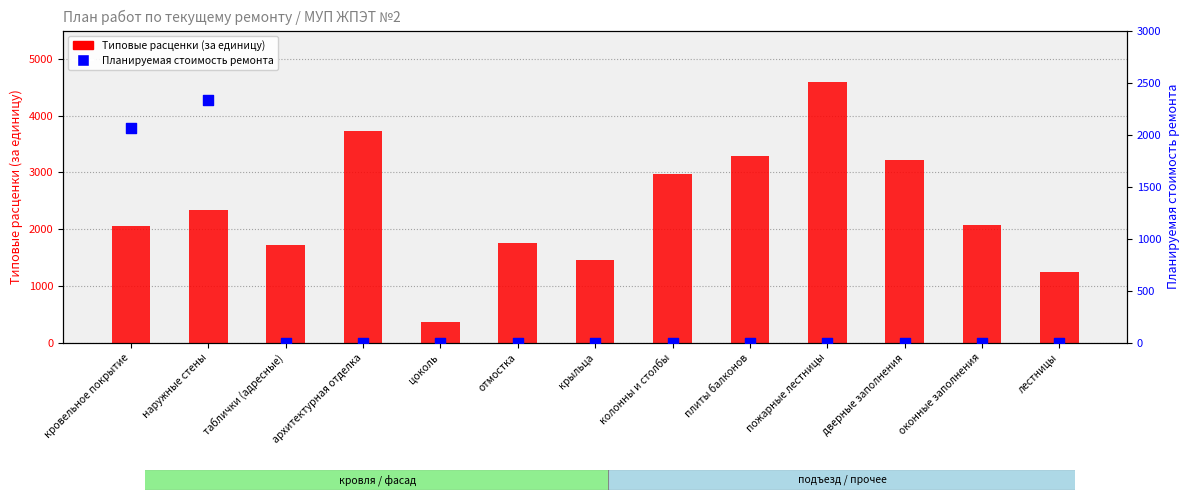

What are all the series names shown in the legend?

Типовые расценки (за единицу), Планируемая стоимость ремонта